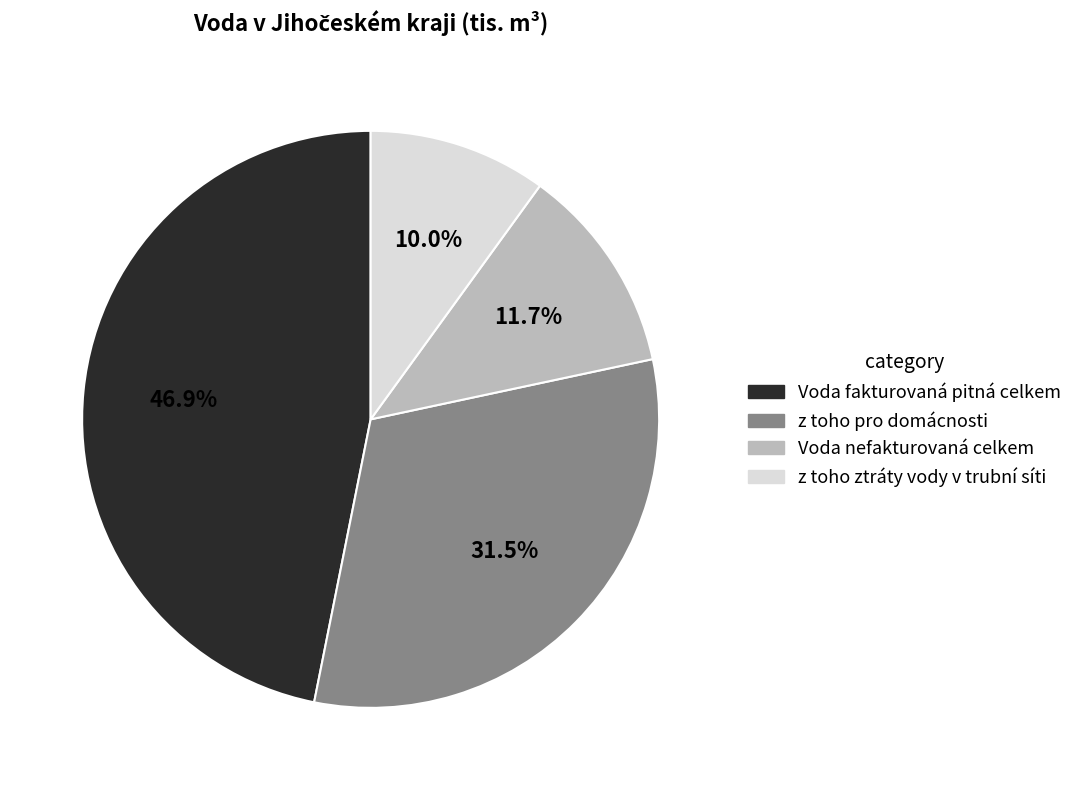

Count the number of slices in the pie.

4